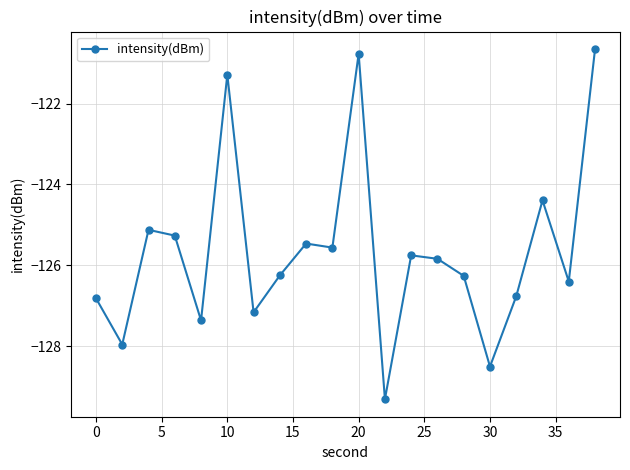

How many points are higher than both their immediate neighbors (excluding endpoints)?

6